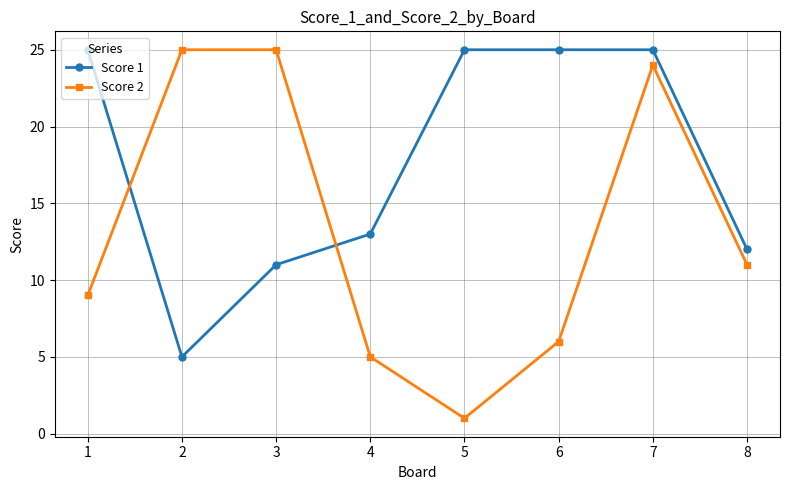

Rank the series by their average value, from highest to lowest.

Score 1, Score 2